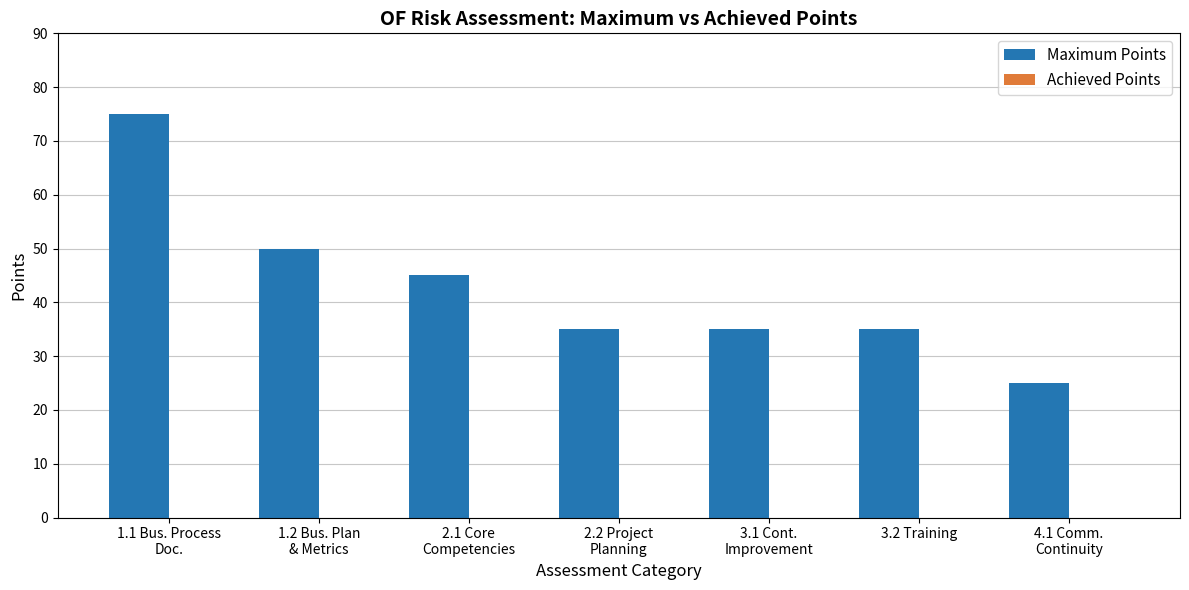

What is the difference between the maximum and second lowest values?

40